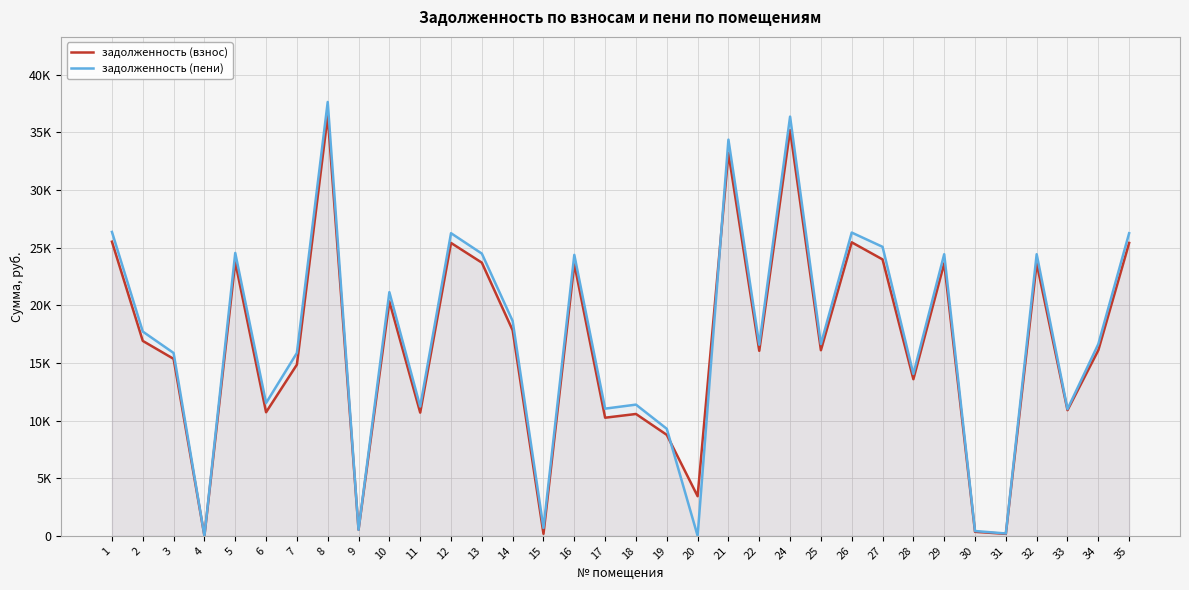

What is the difference between the highest and lowest values at 32?

785.0